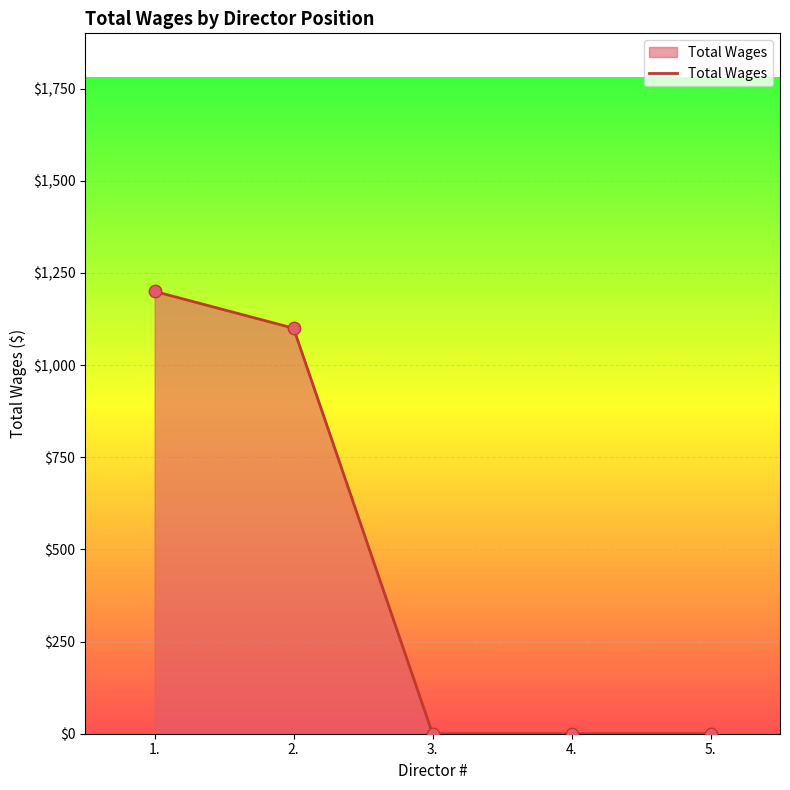

Which has a higher value, 2. or 3.?

2.